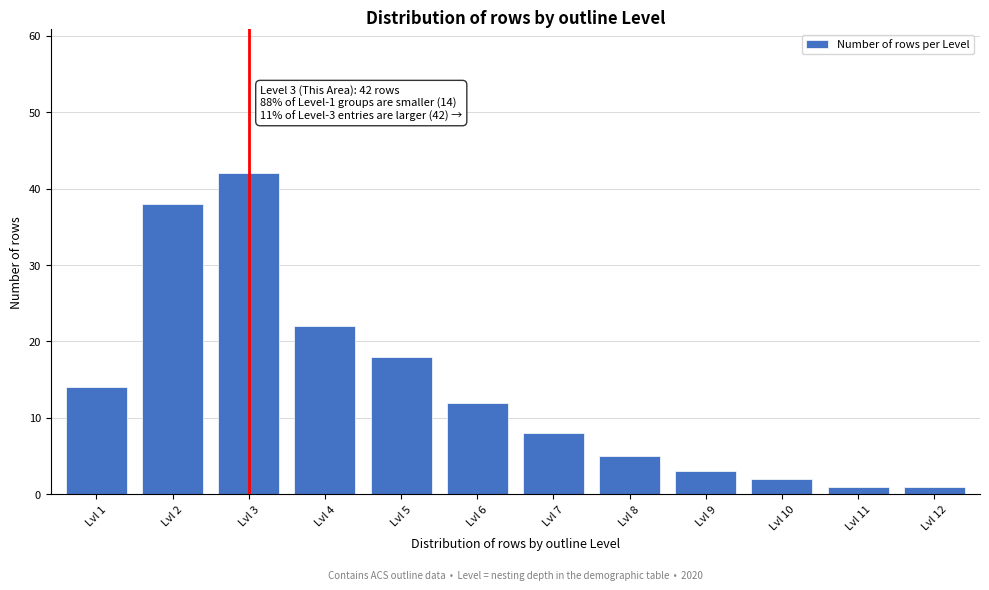

Reading left to right, transcribe all the data shown in this chart.

14	38	42	22	18	12	8	5	3	2	1	1